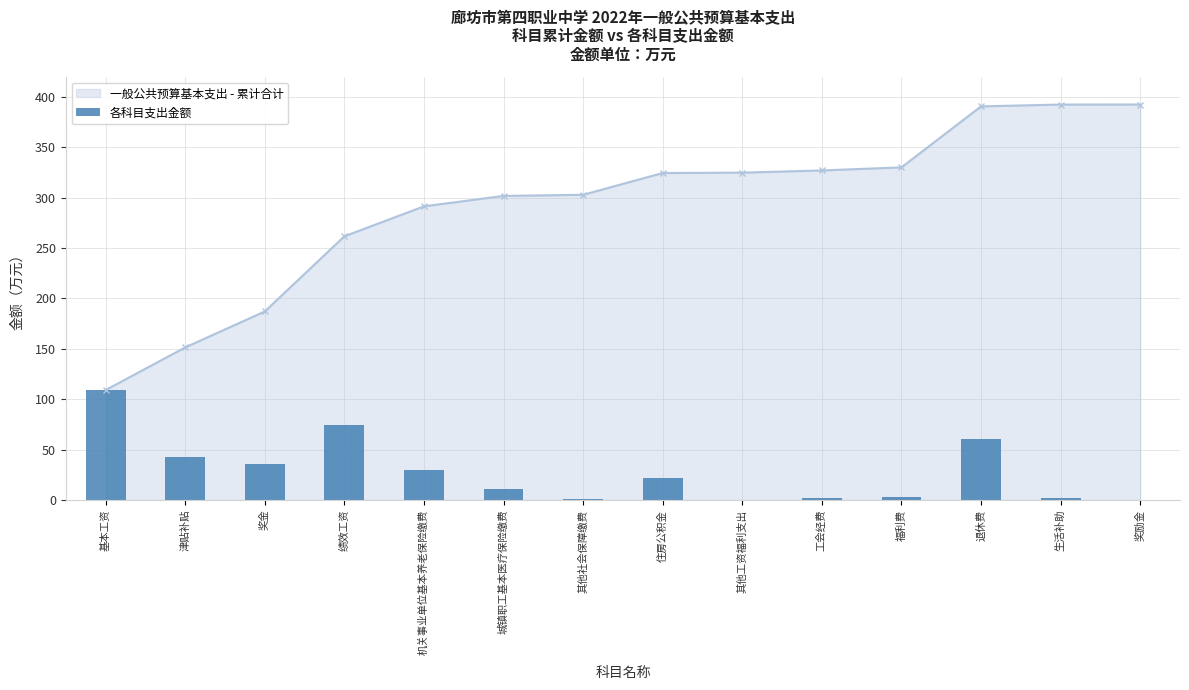

What position from the right is 津贴补贴?

13